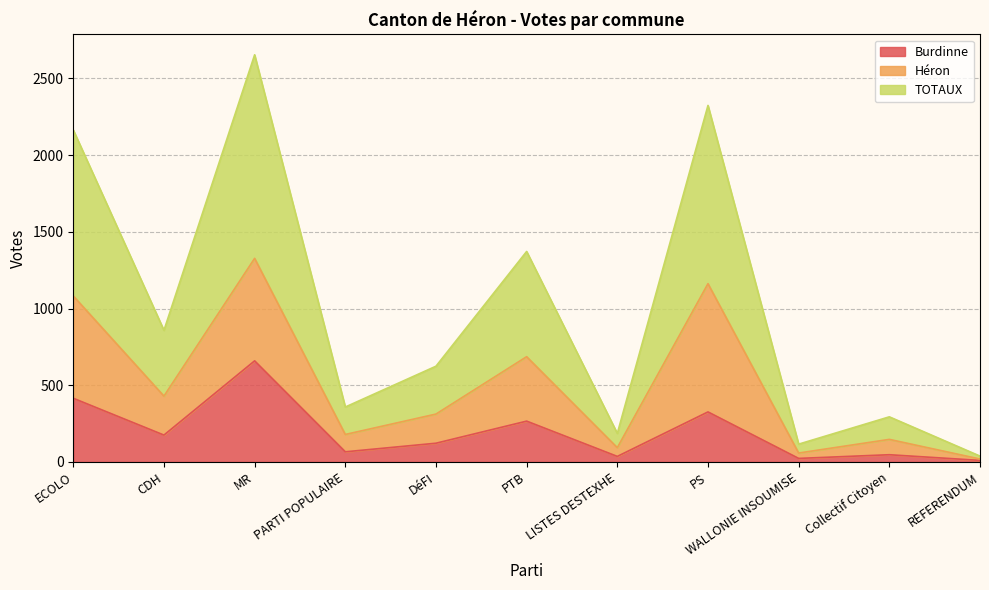

At how many categories does at least one series exceed 185?

6